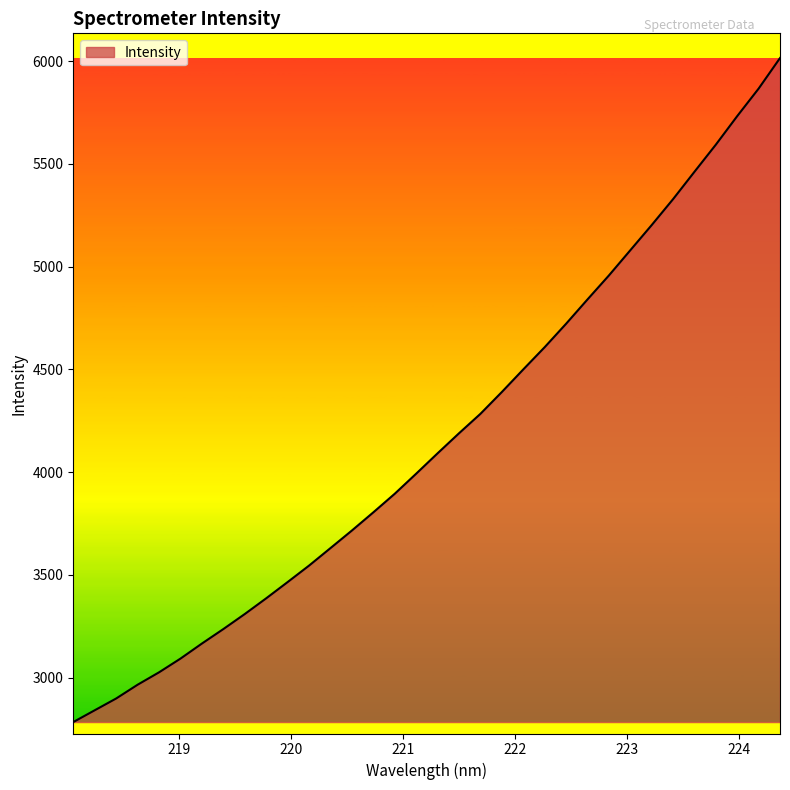

What is the minimum value shown in the chart?

2784.5